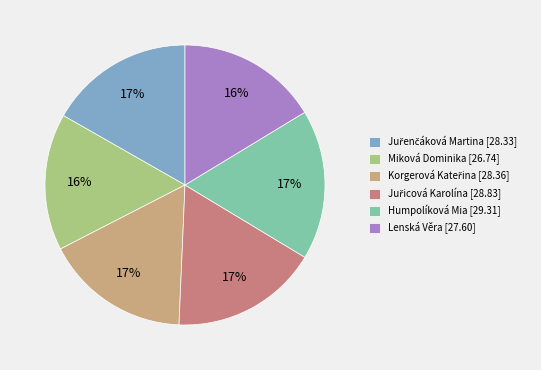

To the nearest percent, what portion does Miková Dominika [26.74] represent?

16%